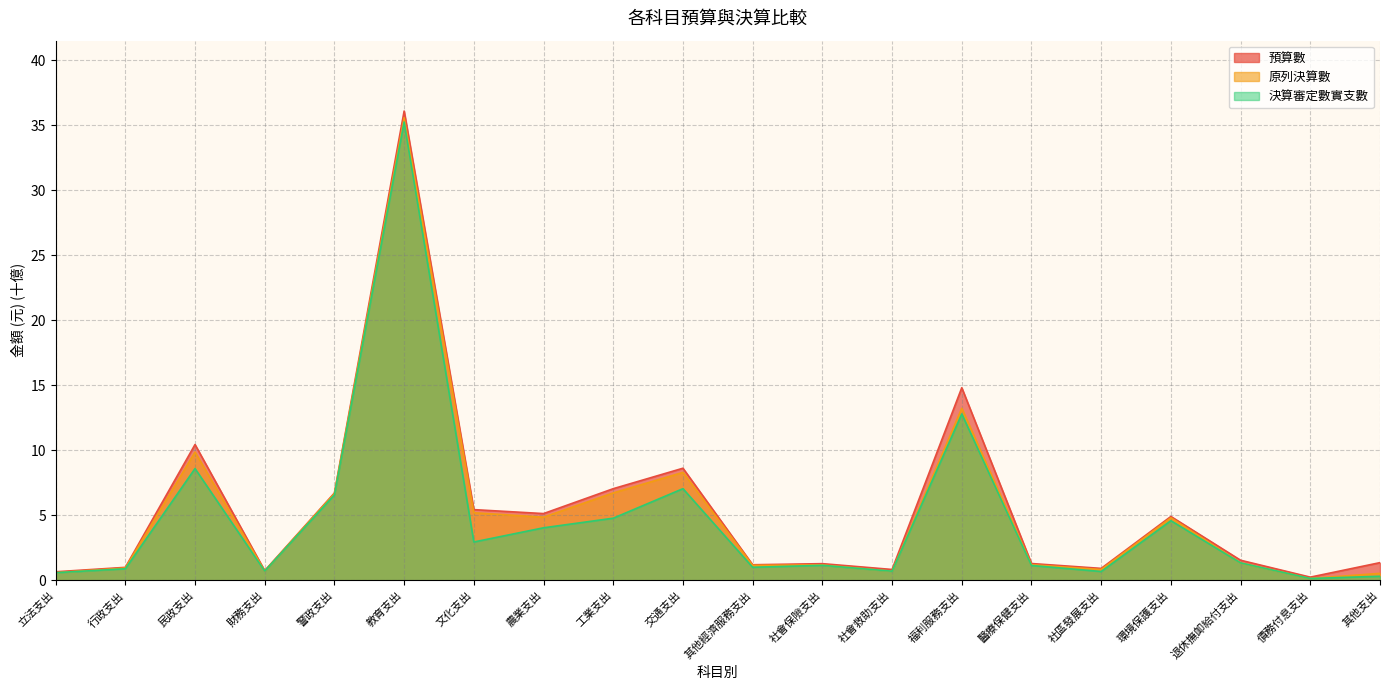

How many lines are shown in the chart?

3